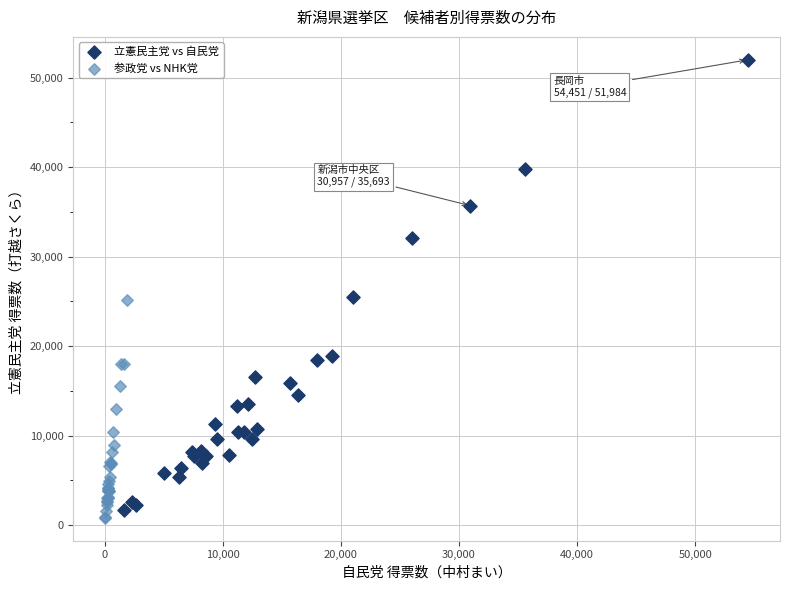

Which series has the widest spread of Y values?

立憲民主党 vs 自民党